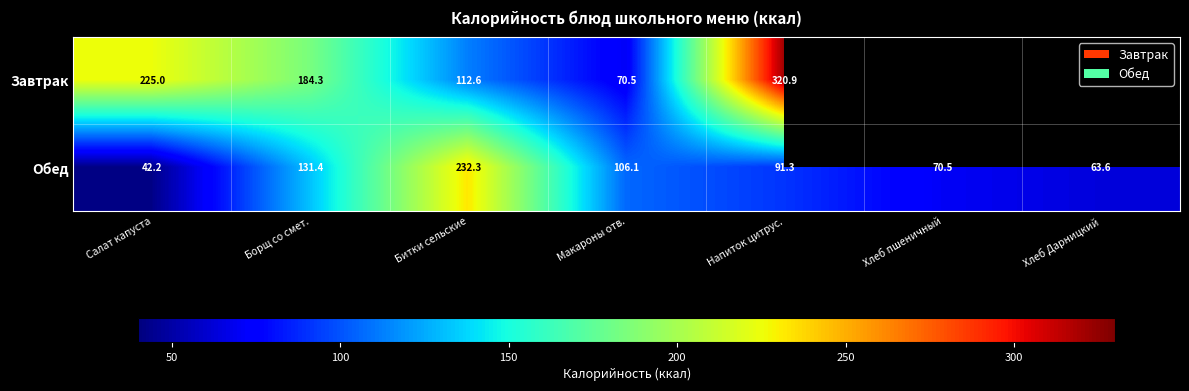

Is the value of Обед at Хлеб пшеничный greater than the value of Завтрак at Борщ со смет.?

No